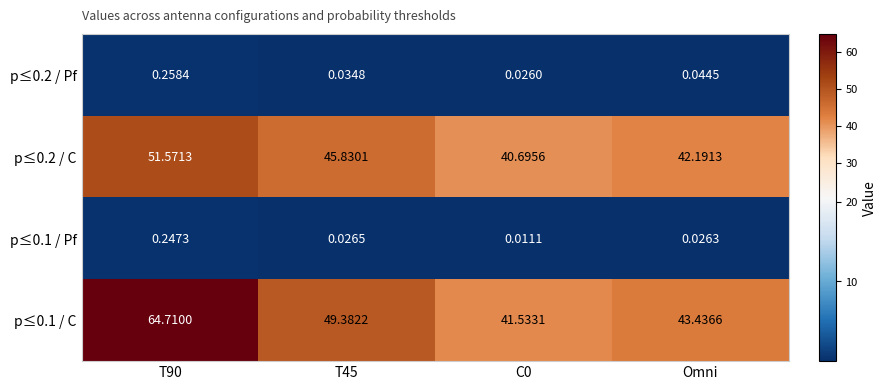

Is the value of p≤0.1 / C at Omni greater than the value of p≤0.1 / Pf at T45?

Yes